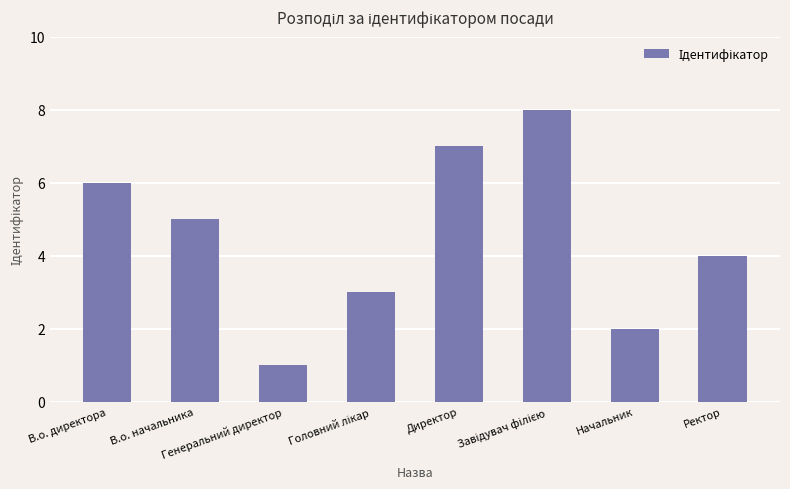

What is the change in value from В.о. директора to В.о. начальника?

-1